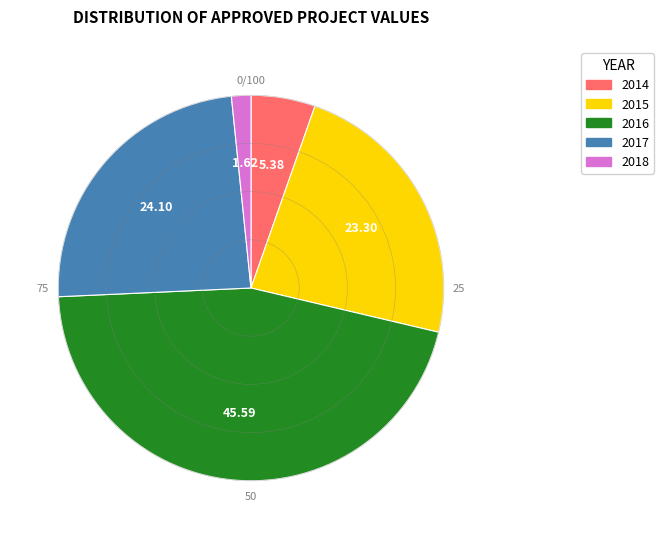

Is there a majority slice in this chart?

No